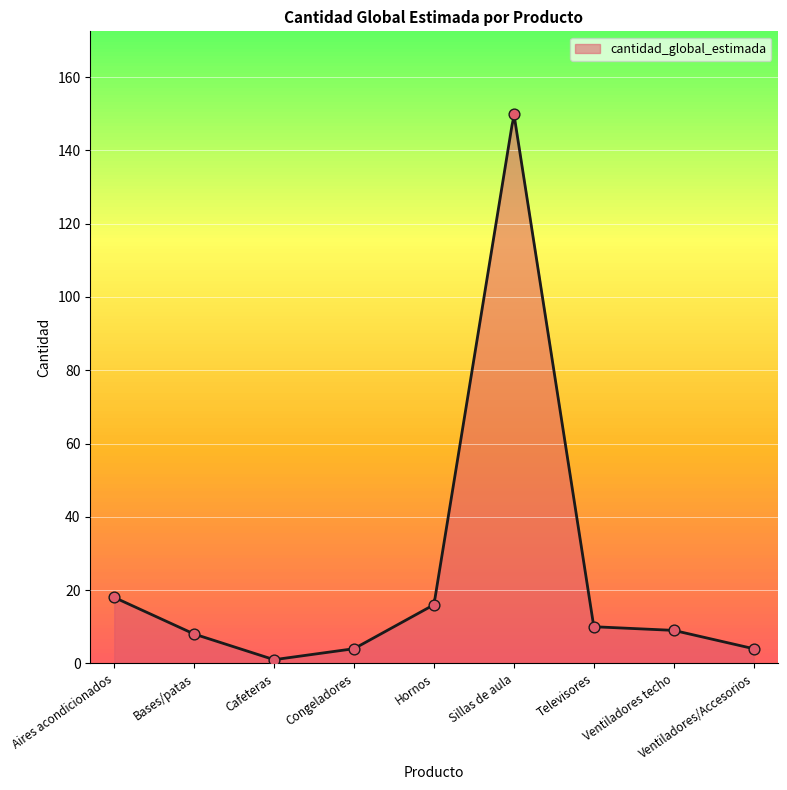

What is the ratio of the value at Ventiladores/Accesorios to the value at Bases/patas?

0.5